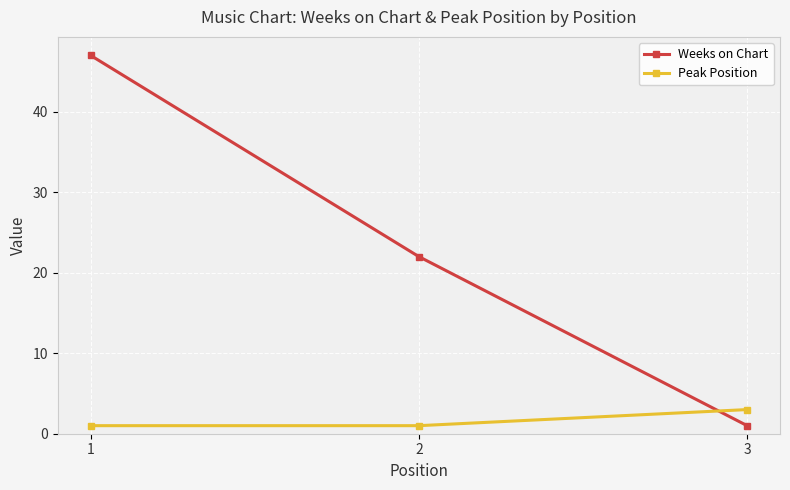

What is the sum of all Weeks on Chart values?

70